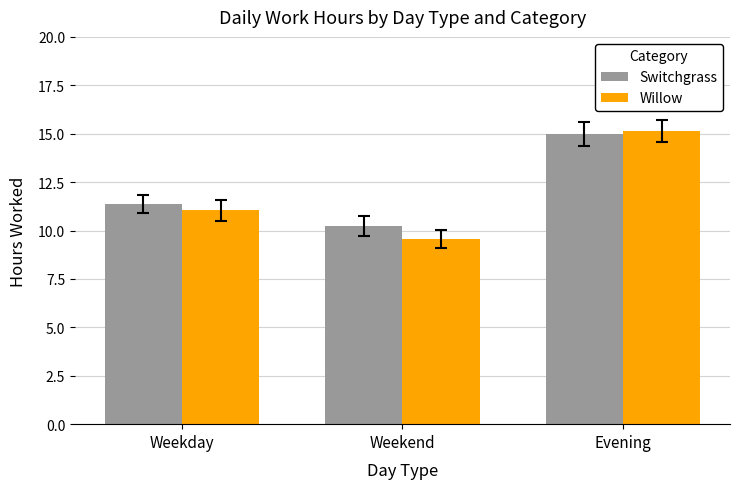

What is the label of the 2nd bar from the right?

Weekend